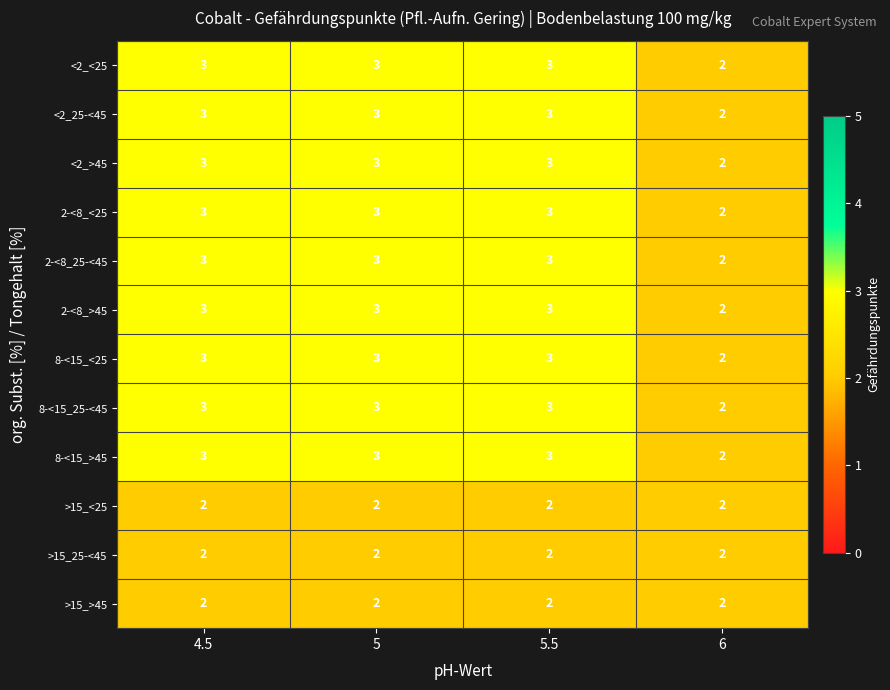

How many series are shown in this chart?

12